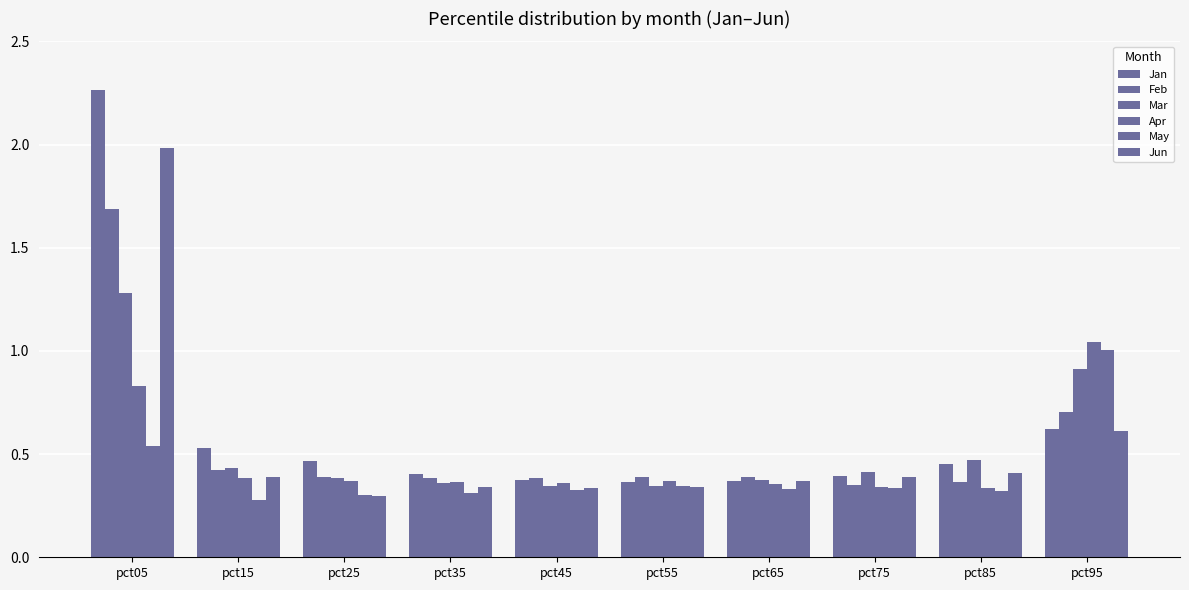

Does the chart contain stacked bars?

No